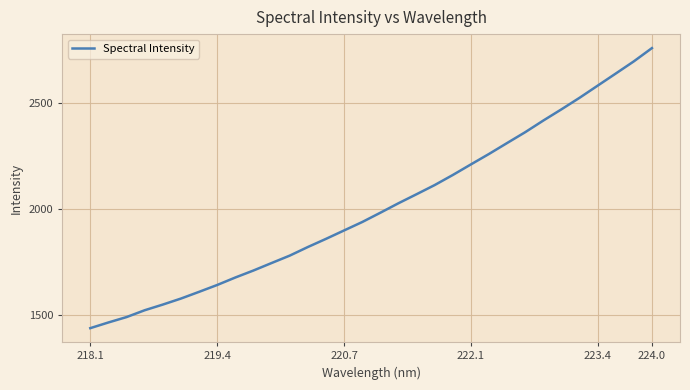

How many series are shown in this chart?

1